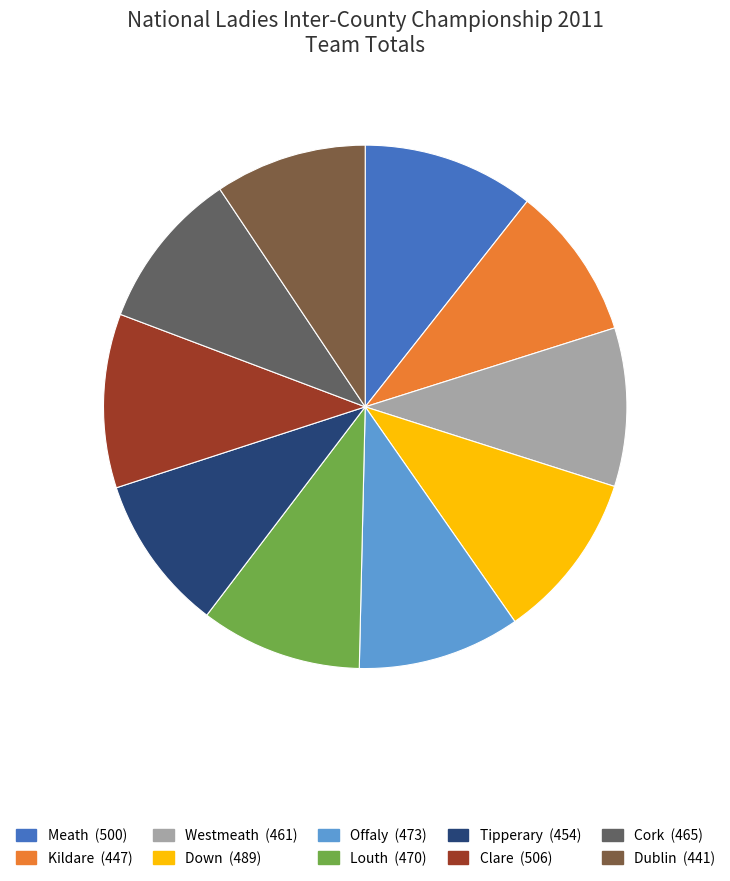

Is it true that Clare is 25% of the pie?

False